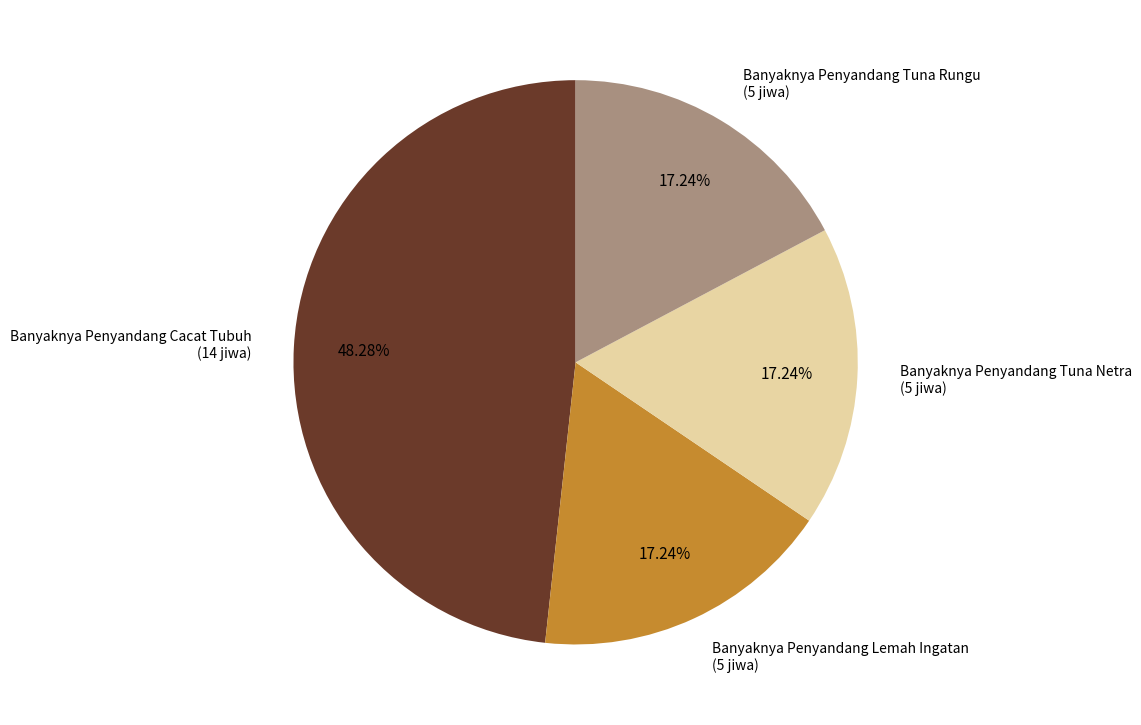

Is there a majority slice in this chart?

No